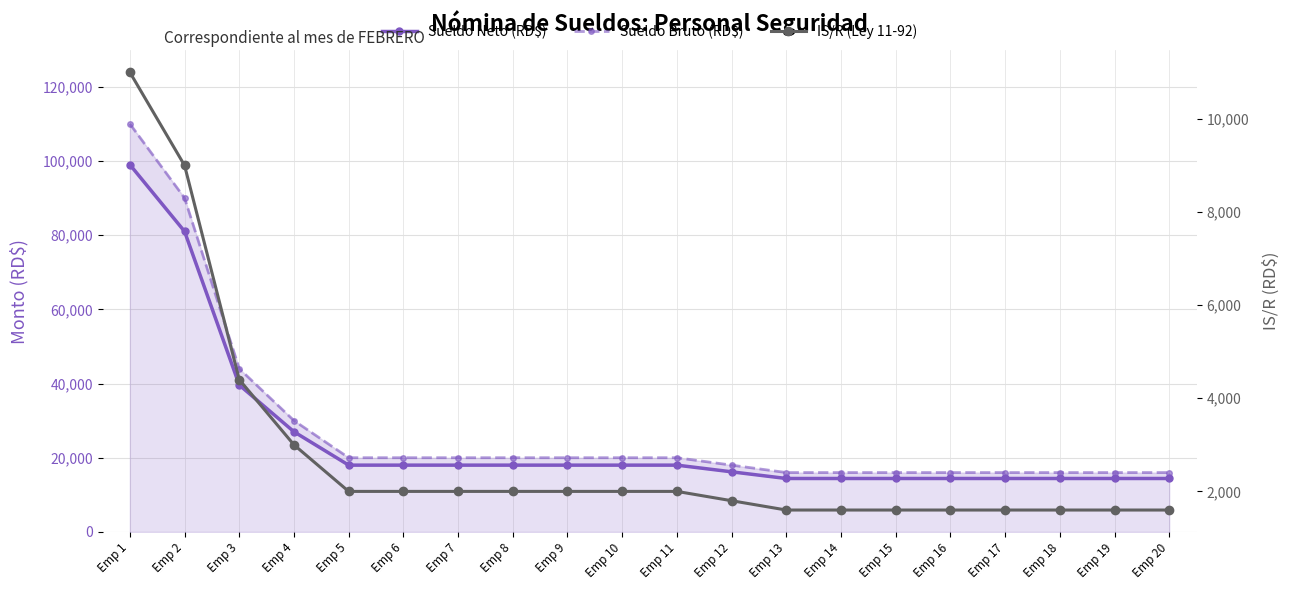

Rank the categories by Sueldo Bruto (RD$) value from lowest to highest.

Emp 13, Emp 14, Emp 15, Emp 16, Emp 17, Emp 18, Emp 19, Emp 20, Emp 12, Emp 5, Emp 6, Emp 7, Emp 8, Emp 9, Emp 10, Emp 11, Emp 4, Emp 3, Emp 2, Emp 1